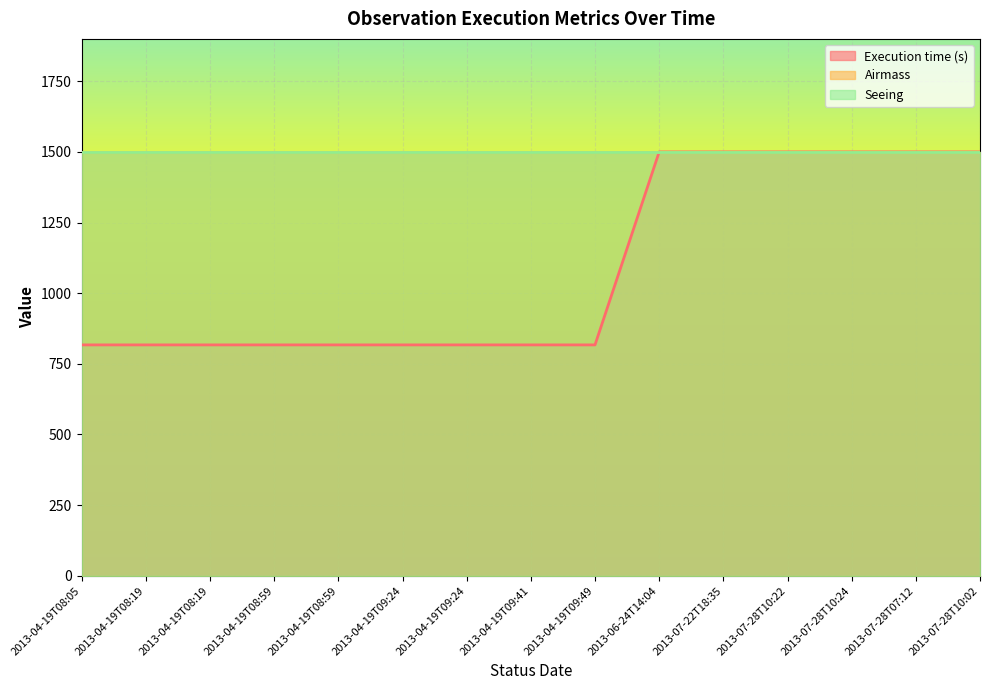

At 2013-04-19T09:24, list the series in order from smallest to largest.

Seeing, Airmass, Execution time (s)